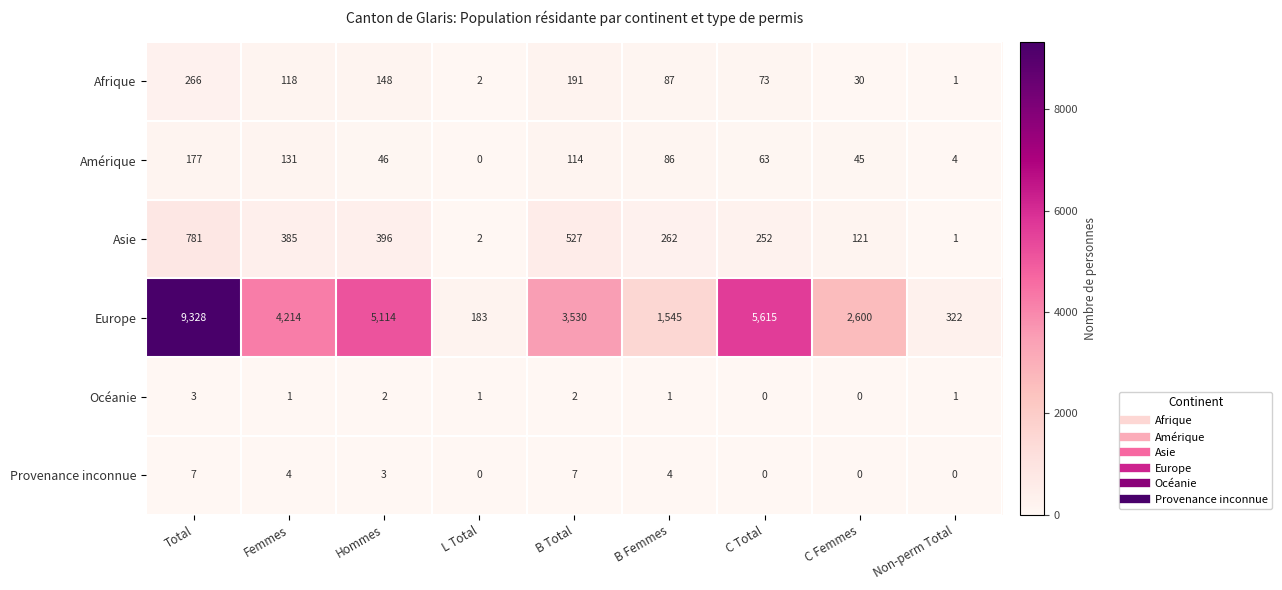

What is the total value across all series at C Total?

6003